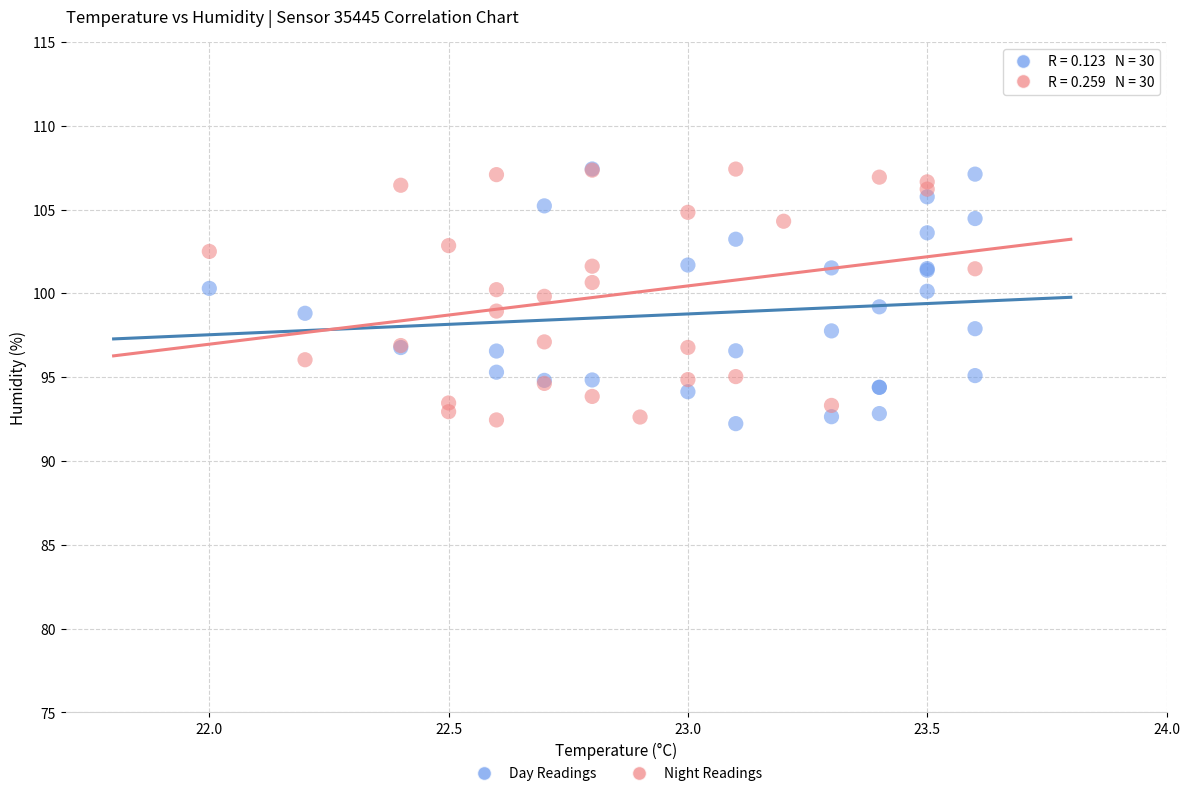

What are all the series names shown in the legend?

Day Readings, Night Readings